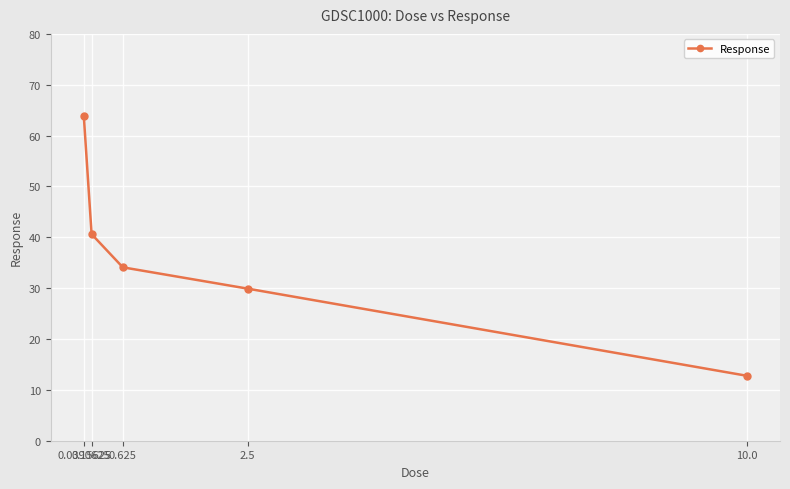

Rank the categories by value from highest to lowest.

0.0390625, 0.15625, 0.625, 2.5, 10.0